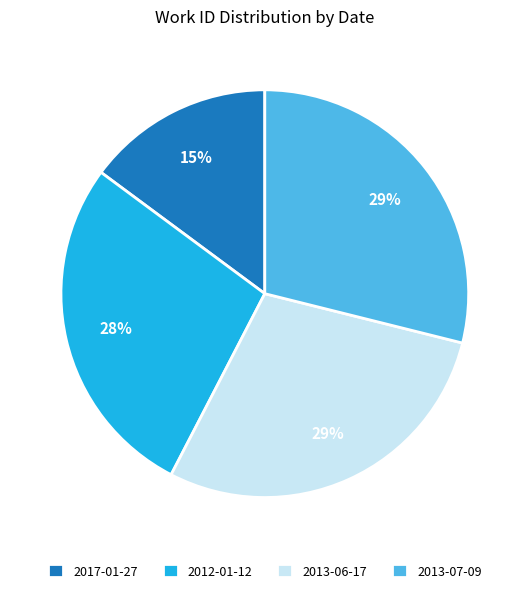

Approximately how many times larger is the value at 2012-01-12 compared to 2013-06-17?

1.0